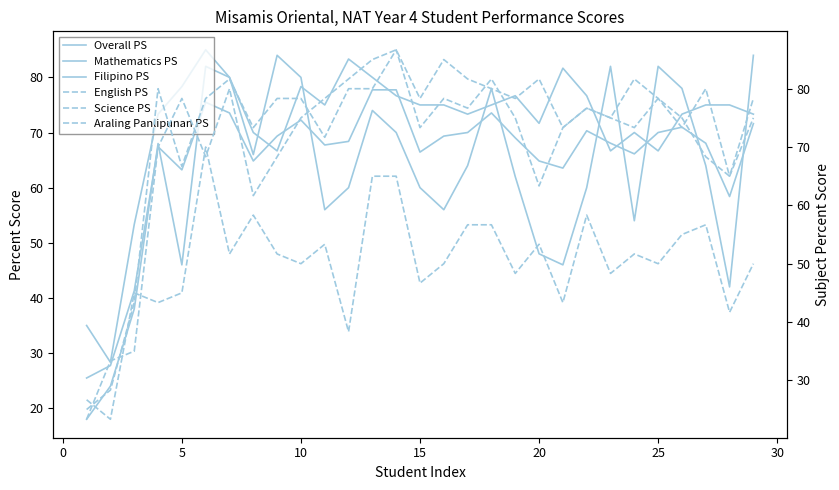

How many lines are shown in the chart?

6